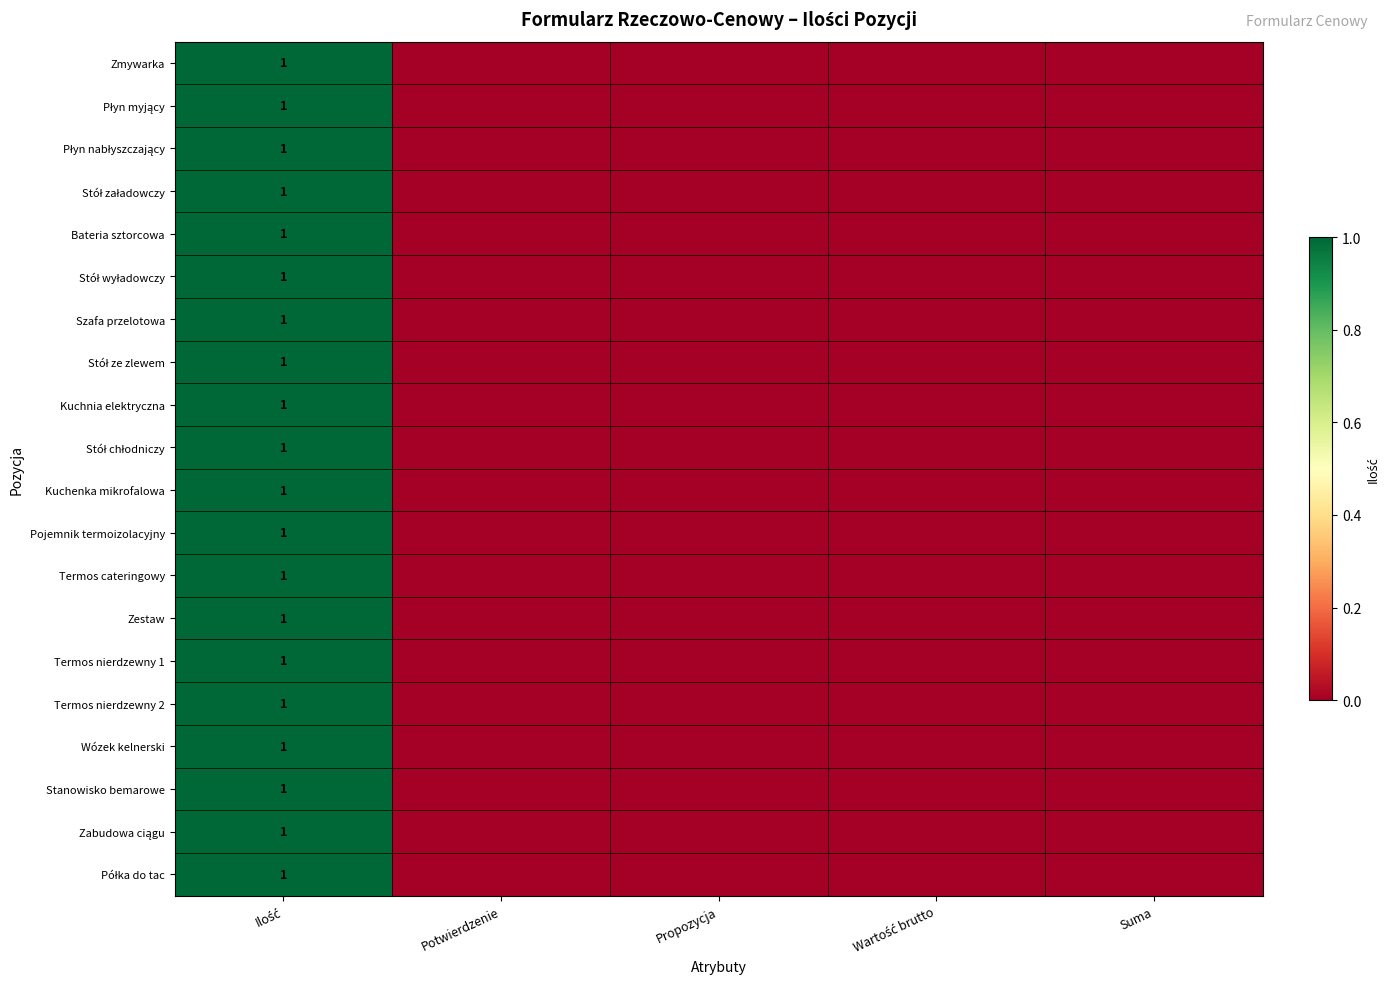

At Ilość, list the series in order from largest to smallest.

Zmywarka, Płyn myjący, Płyn nabłyszczający, Stół załadowczy, Bateria sztorcowa, Stół wyładowczy, Szafa przelotowa, Stół ze zlewem, Kuchnia elektryczna, Stół chłodniczy, Kuchenka mikrofalowa, Pojemnik termoizolacyjny, Termos cateringowy, Zestaw, Termos nierdzewny 1, Termos nierdzewny 2, Wózek kelnerski, Stanowisko bemarowe, Zabudowa ciągu, Półka do tac